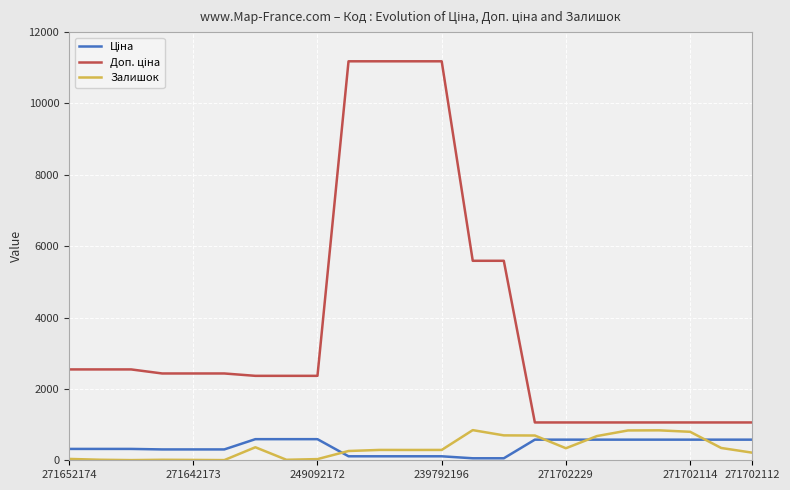

What is the maximum value shown in the chart?

11182.0